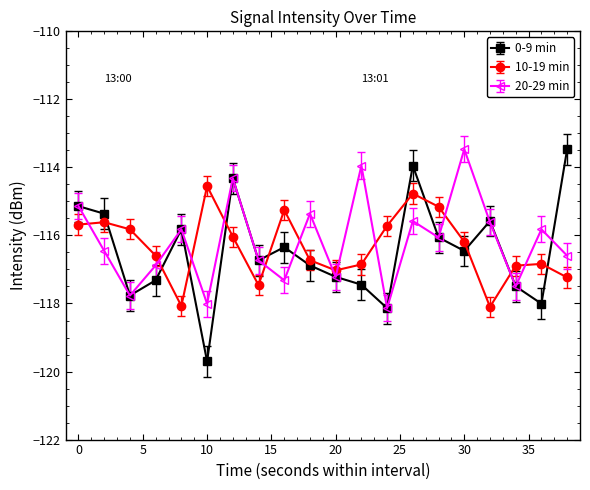

Which series ends up on top after the final intersection of 10-19 min and 0-9 min?

0-9 min